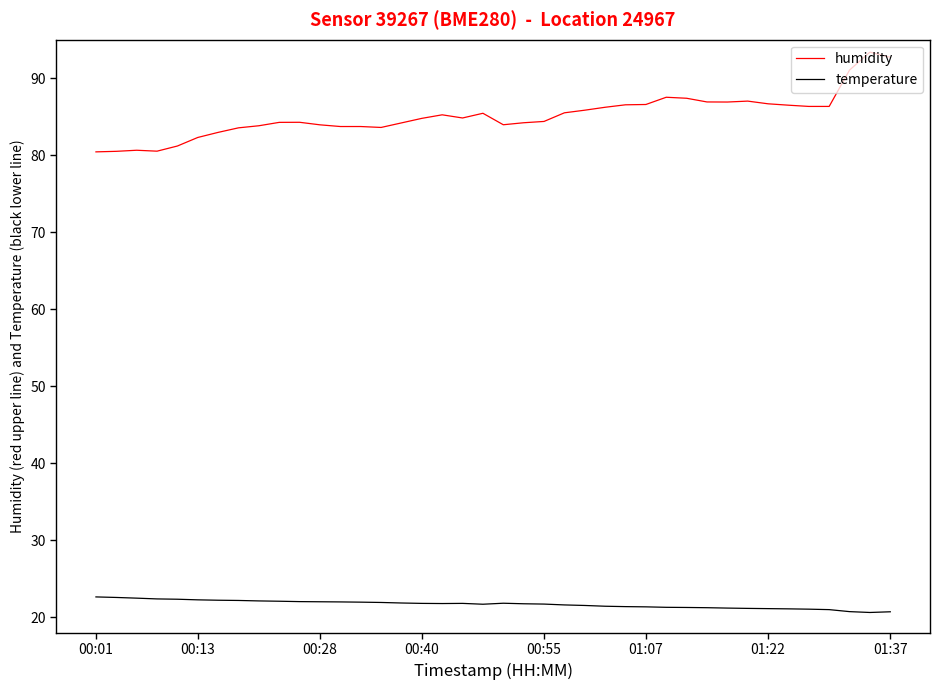

In temperature, how many points are higher than both neighbors (excluding endpoints)?

2